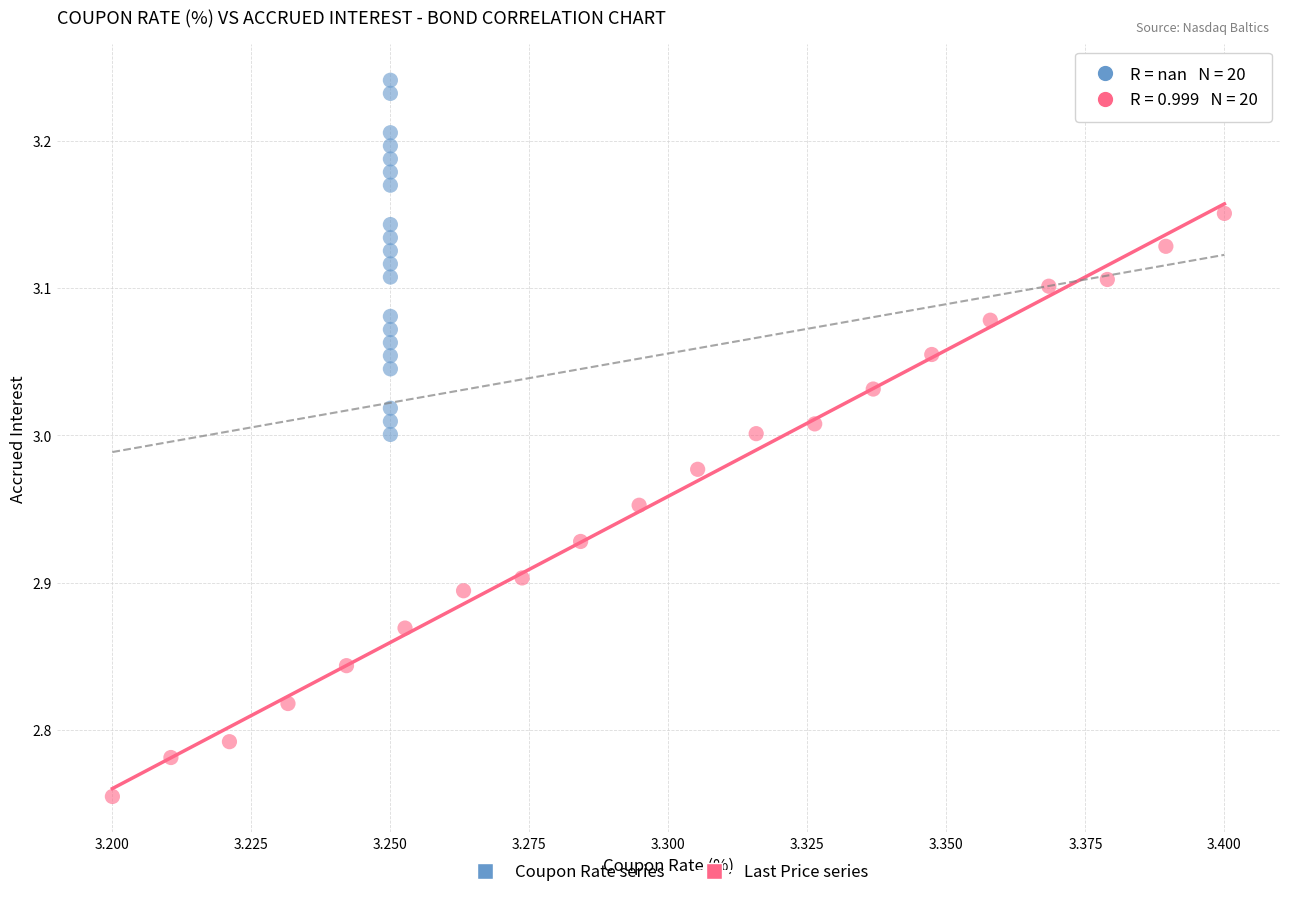

Which series reaches the minimum Y coordinate?

Last Price series